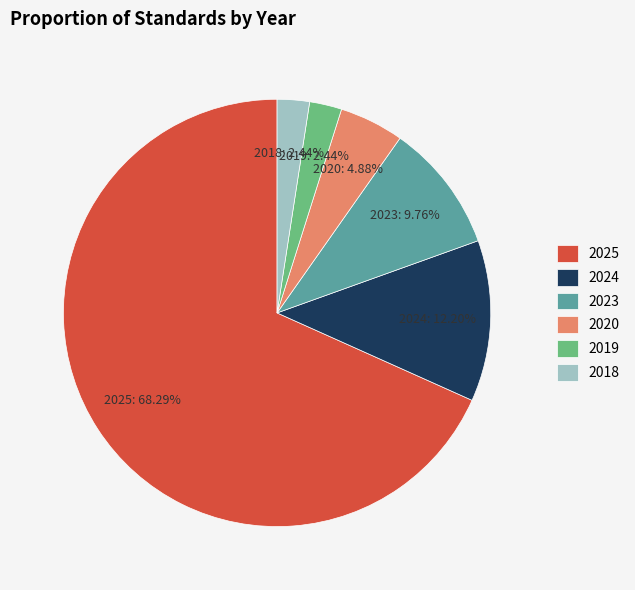

Count the number of slices in the pie.

6